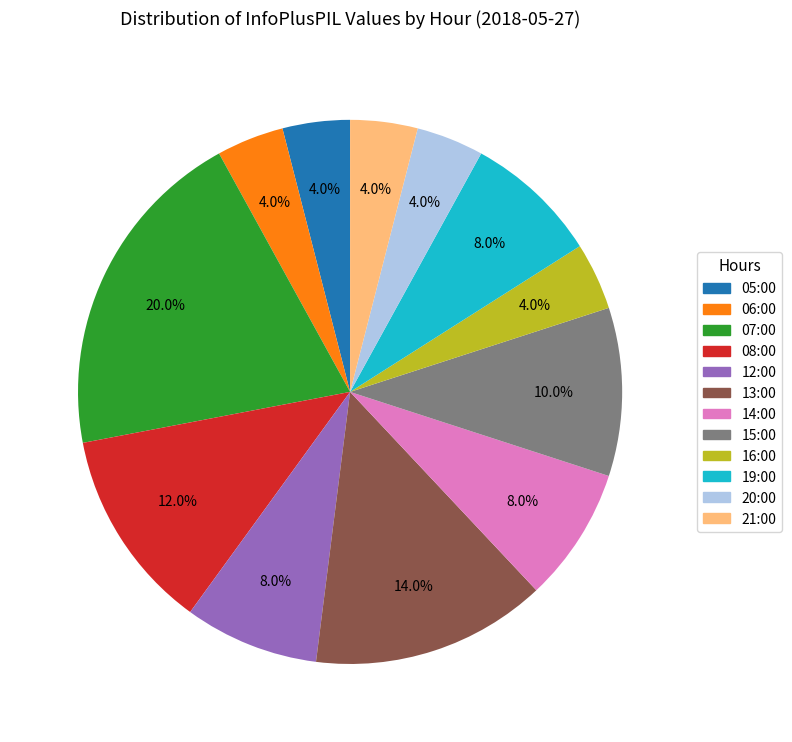

Is it true that 20:00 is 4% of the pie?

True